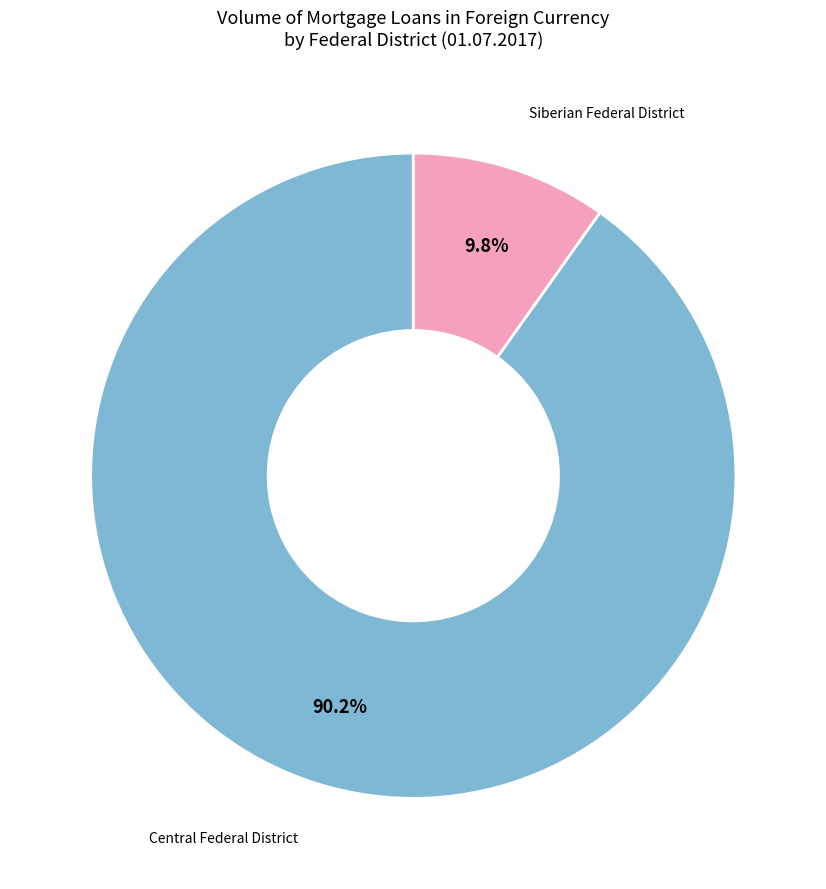

Is there any slice that represents more than half of the pie?

Yes